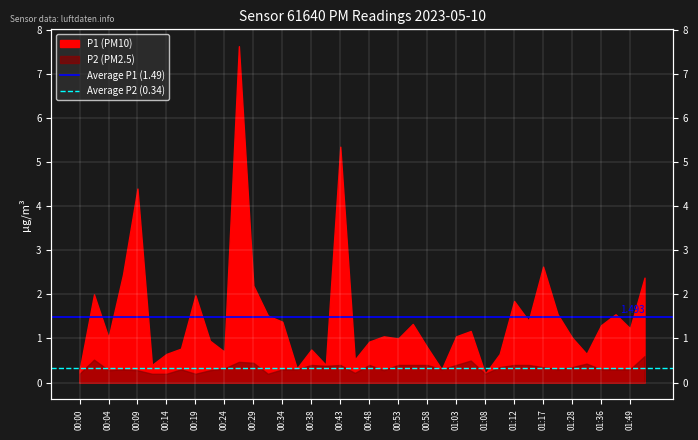

What is the sum of the Average P1 (1.49) values at 00:04 and 00:00?

3.0